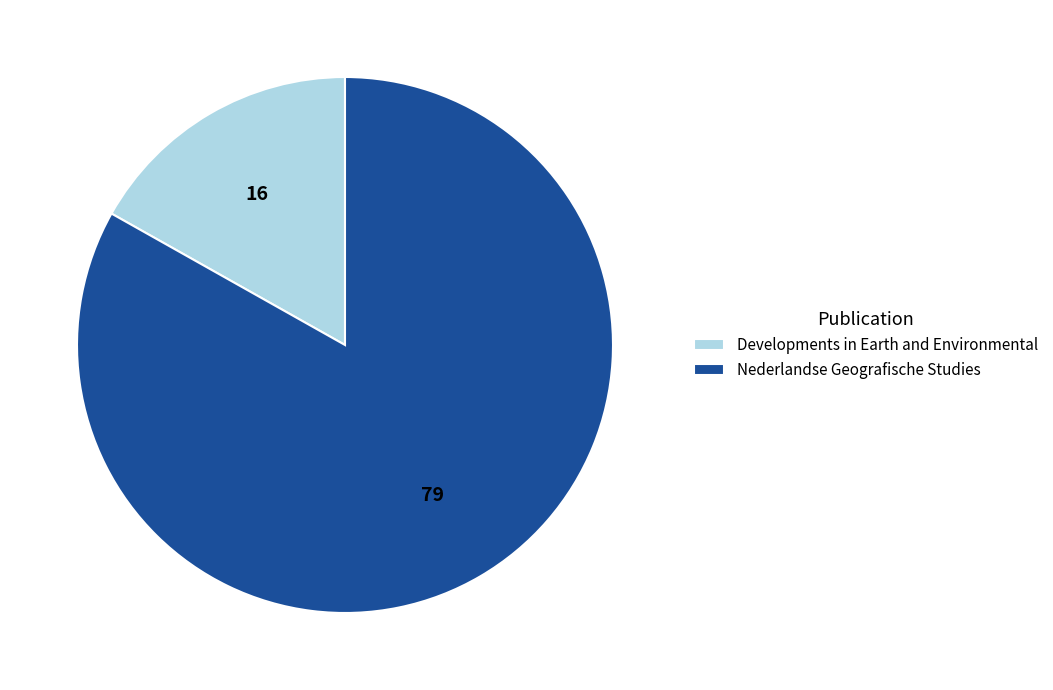

Is it true that Nederlandse Geografische Studies is 70% of the pie?

False